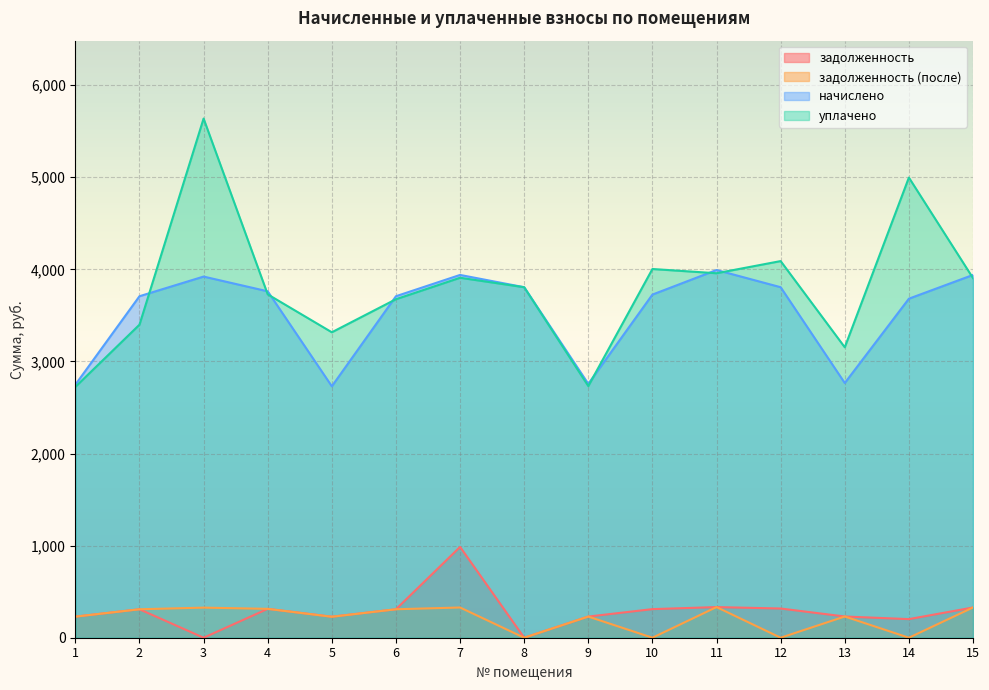

What are all the series names shown in the legend?

задолженность, задолженность (после), начислено, уплачено